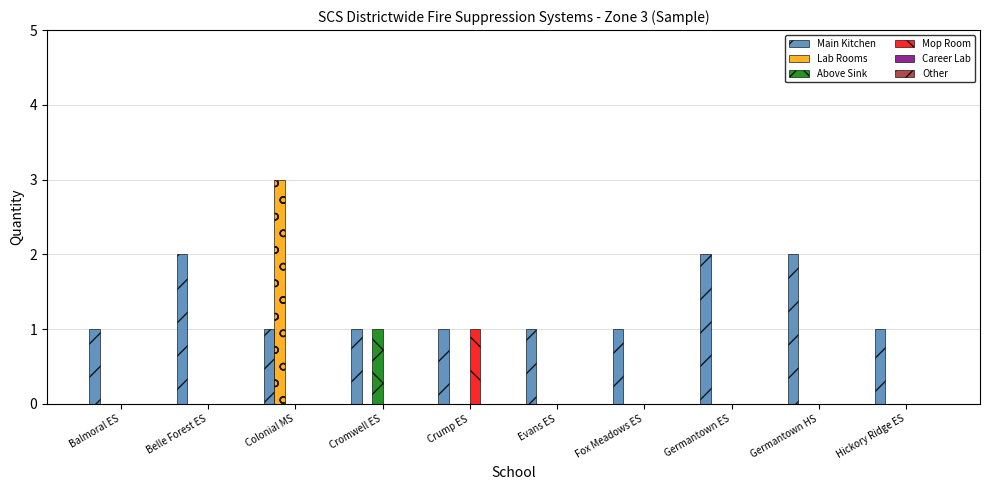

At which category is the sum across all series the highest?

Colonial MS